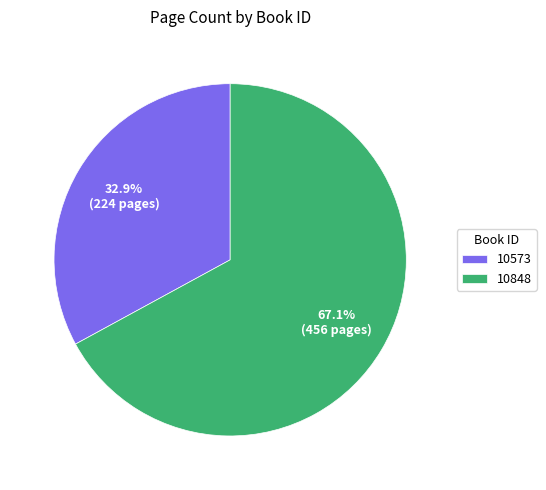

Which slice is the smallest?

10573